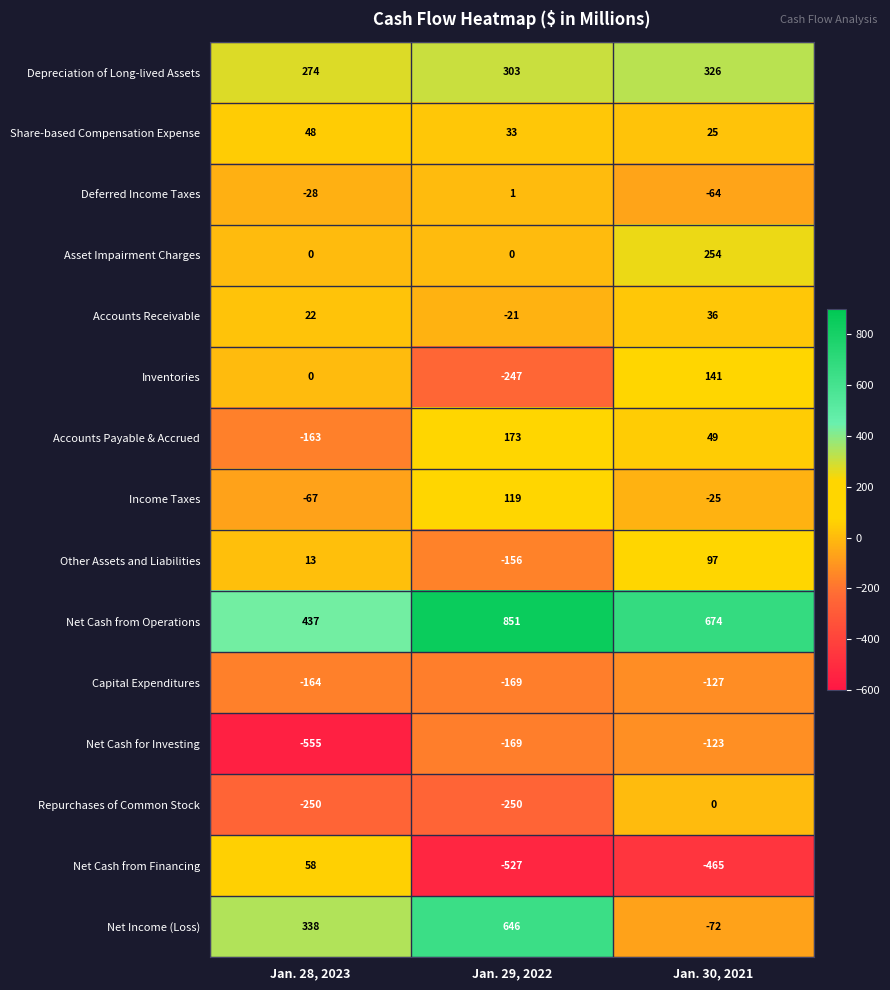

What is the total value across all series at Jan. 28, 2023?

-37